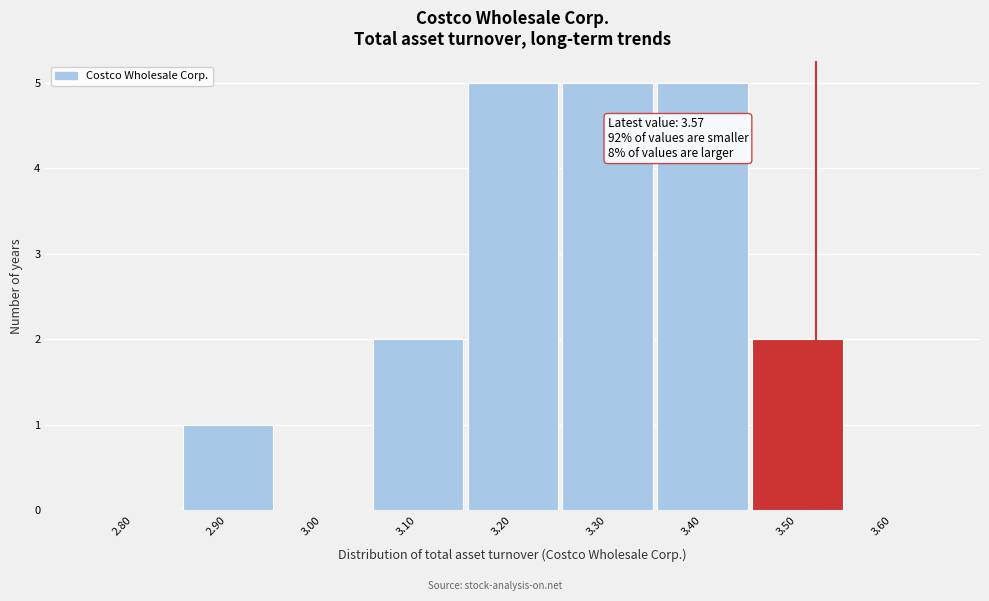

Reading right to left, transcribe all the data shown in this chart.

3.60=0	3.50=2	3.40=5	3.30=5	3.20=5	3.10=2	3.00=0	2.90=1	2.80=0